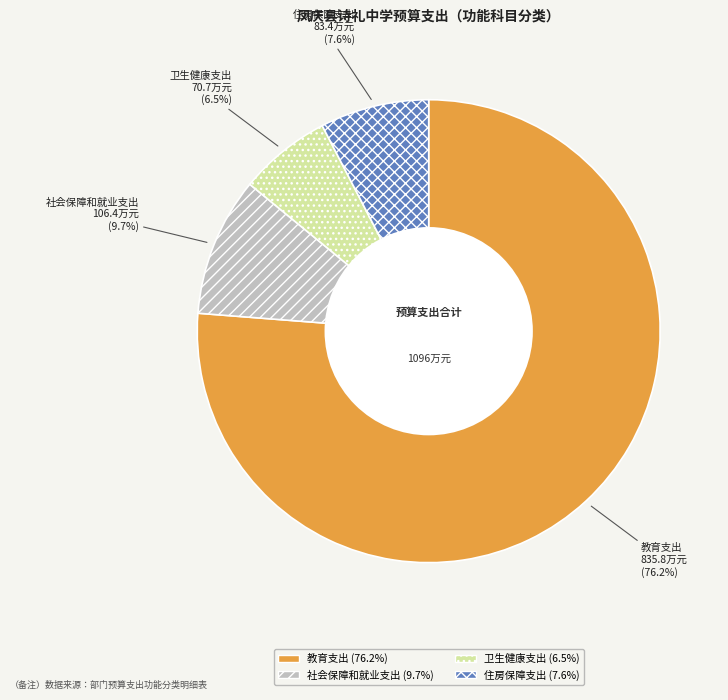

Is 卫生健康支出 the majority of the pie?

No